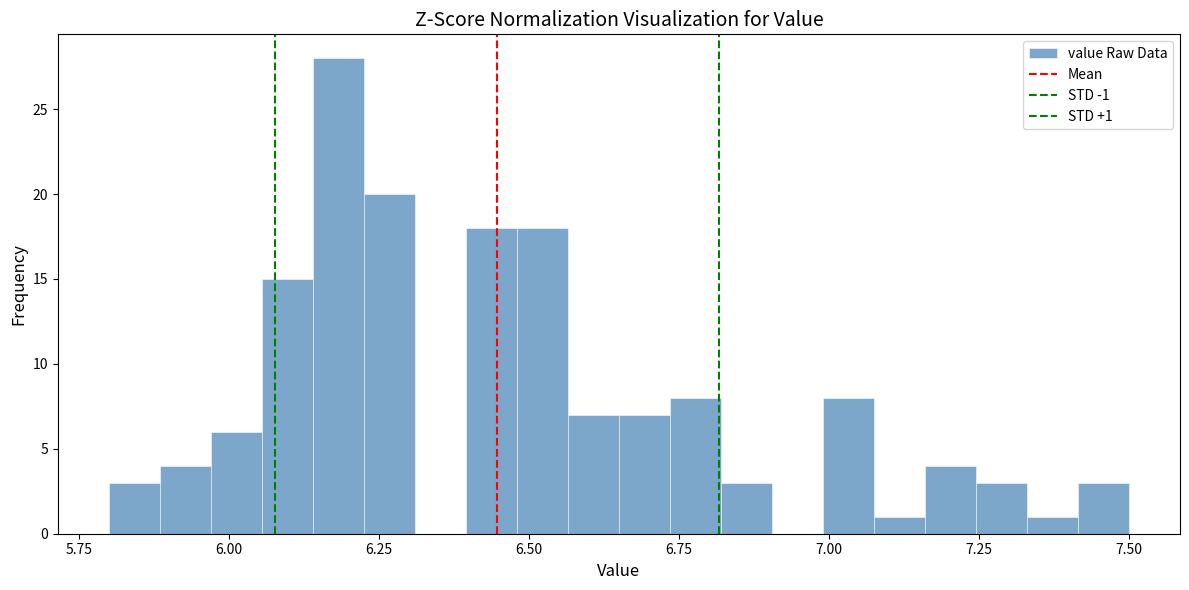

Read against the x-axis, roughly where is the centre of the tallest bar?

6.20